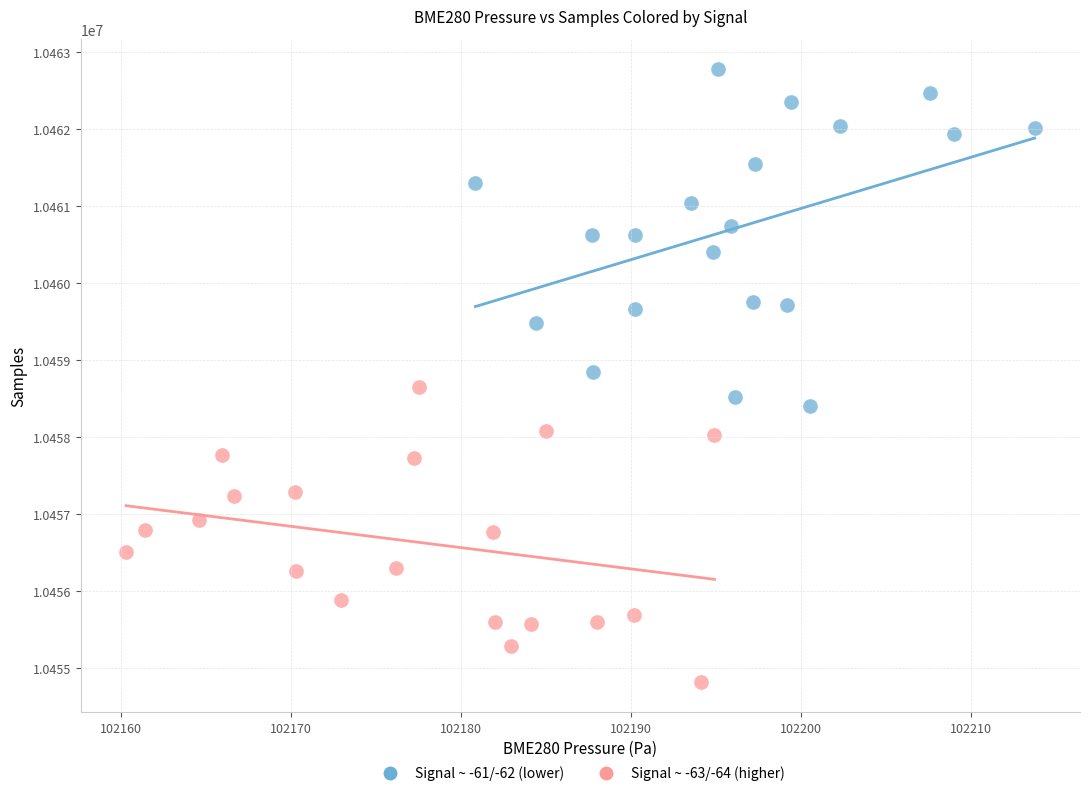

Which series has the largest Y range (max minus min)?

Signal ~ -61/-62 (lower)